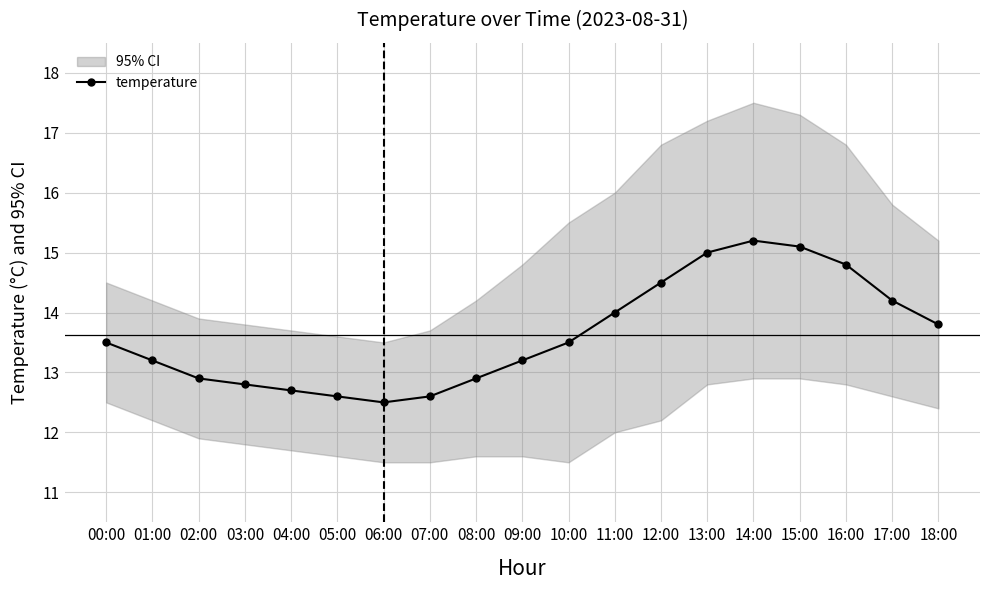

At which category does the chart reach its minimum across all series?

06:00